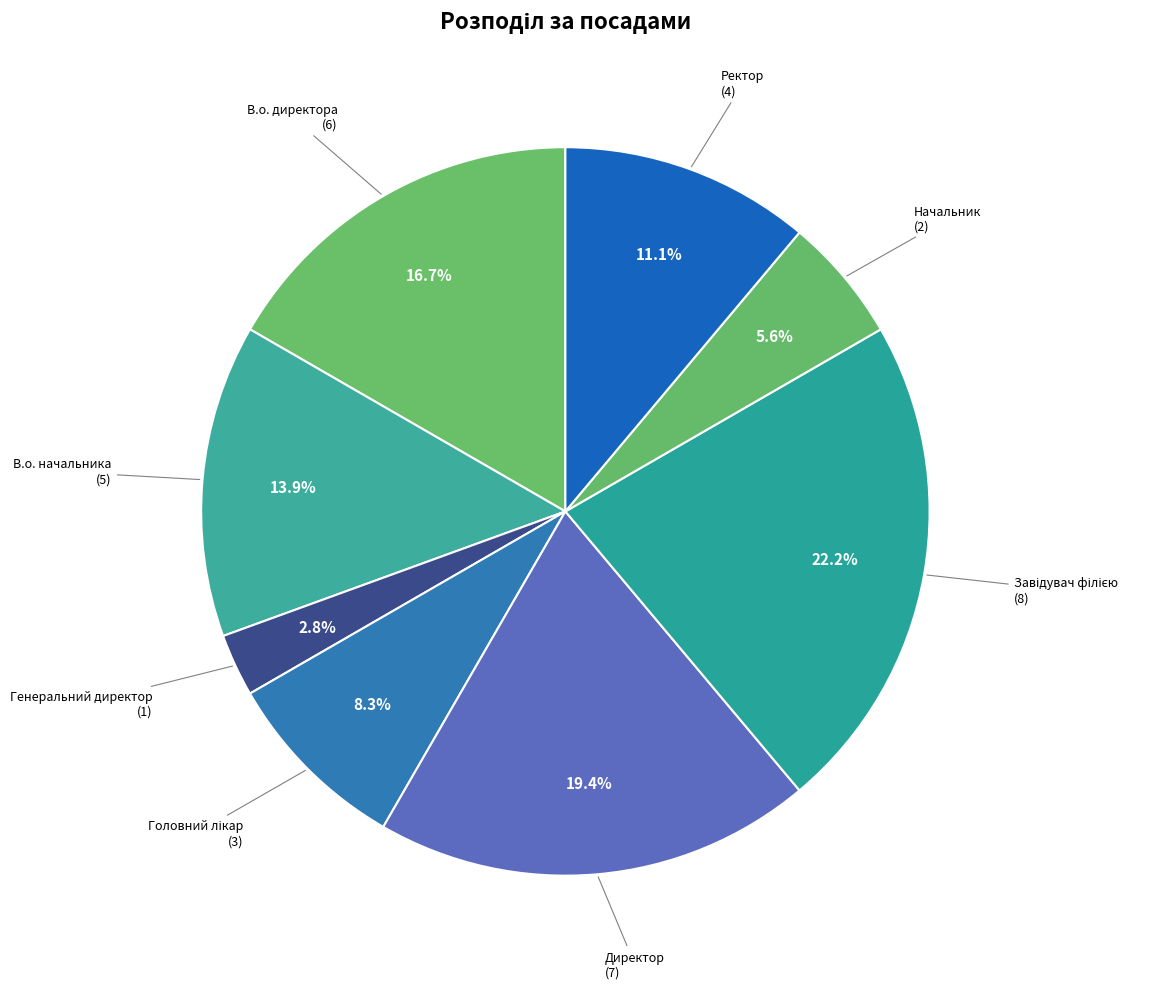

To the nearest percent, what is the difference between the largest and smallest slice percentages?

19%